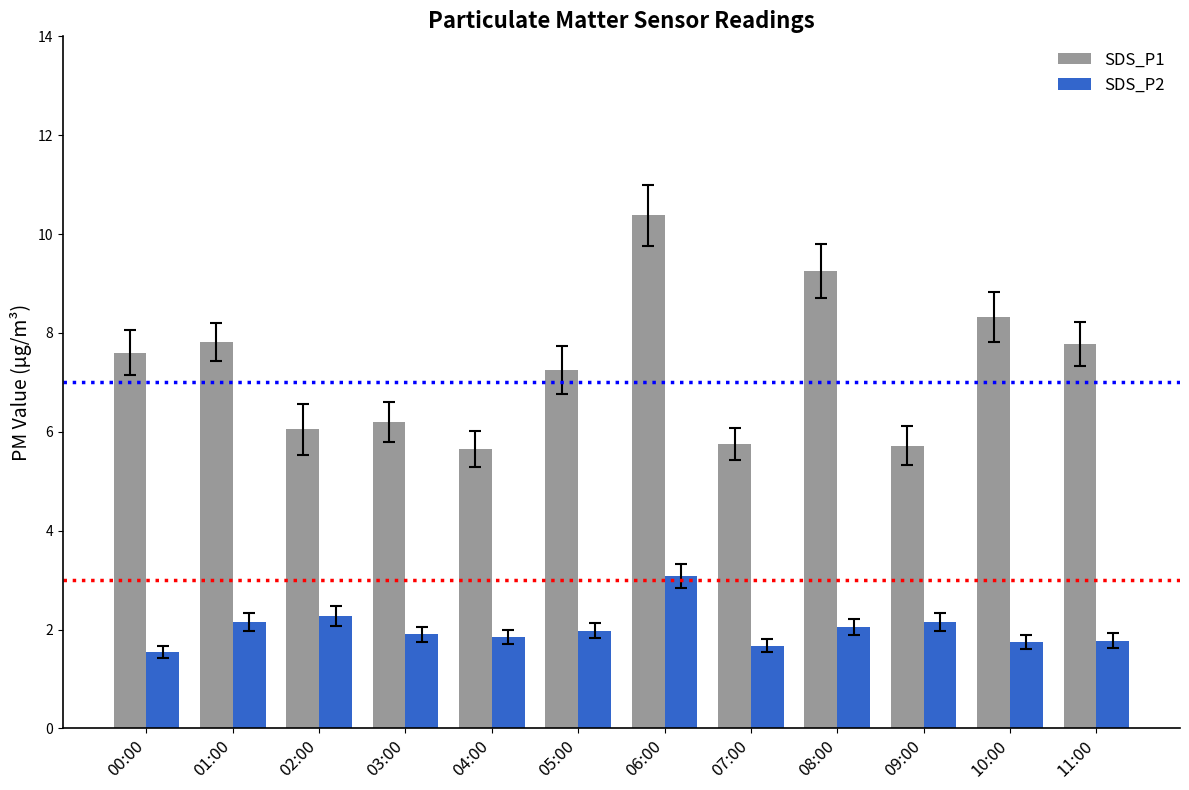

What are all the series names shown in the legend?

SDS_P1, SDS_P2